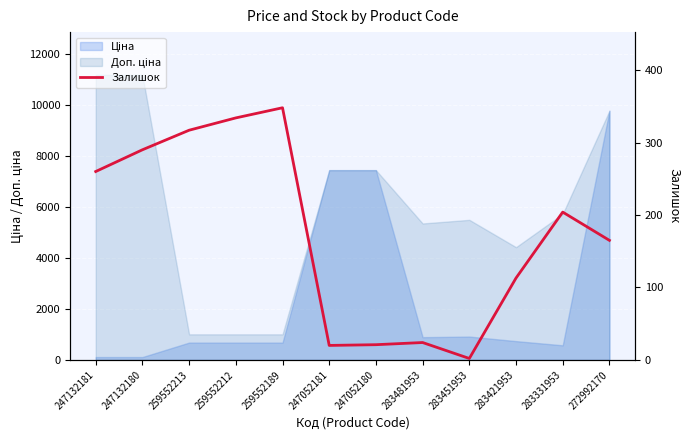

Reading right to left, what are all the values shown in this chart?

272992170=165	283331953=204	283421953=113	283451953=2	283481953=24	247052180=21	247052181=20	259552189=348	259552212=334	259552213=317	247132180=290	247132181=260